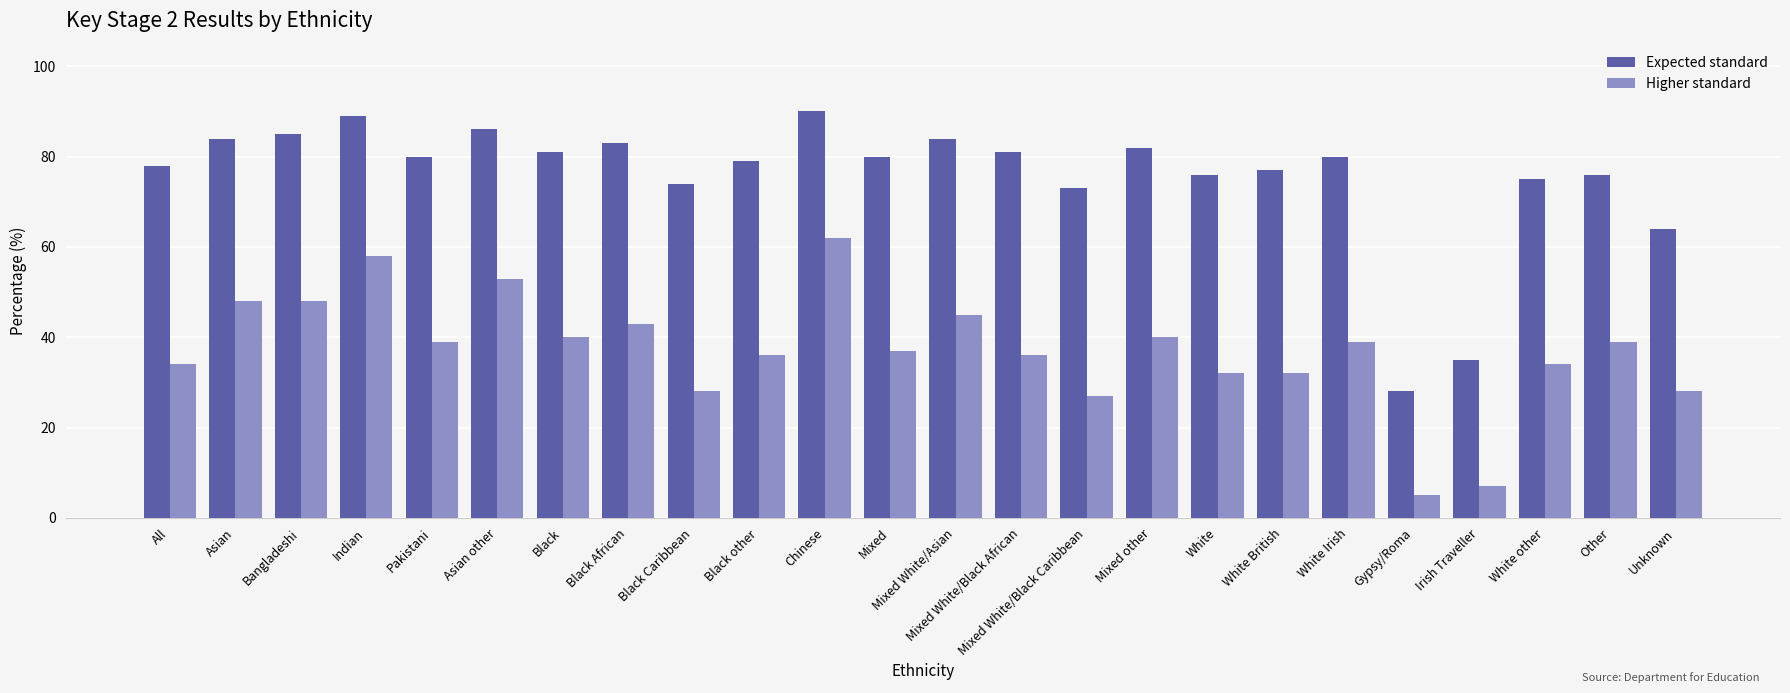

The Higher standard series shows 48 at Bangladeshi. True or false?

True